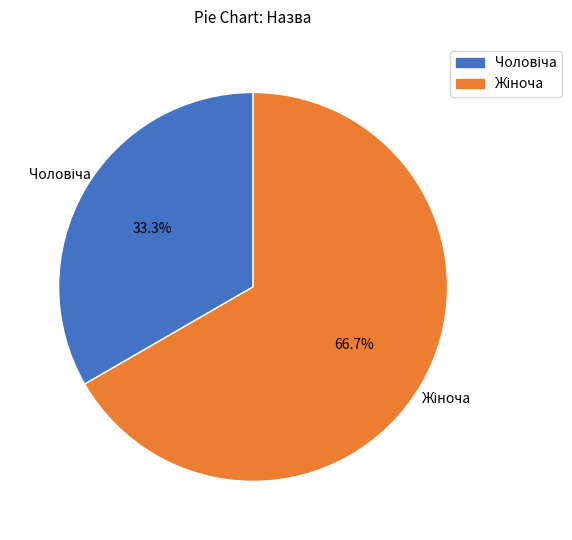

How many segments does this pie chart have?

2